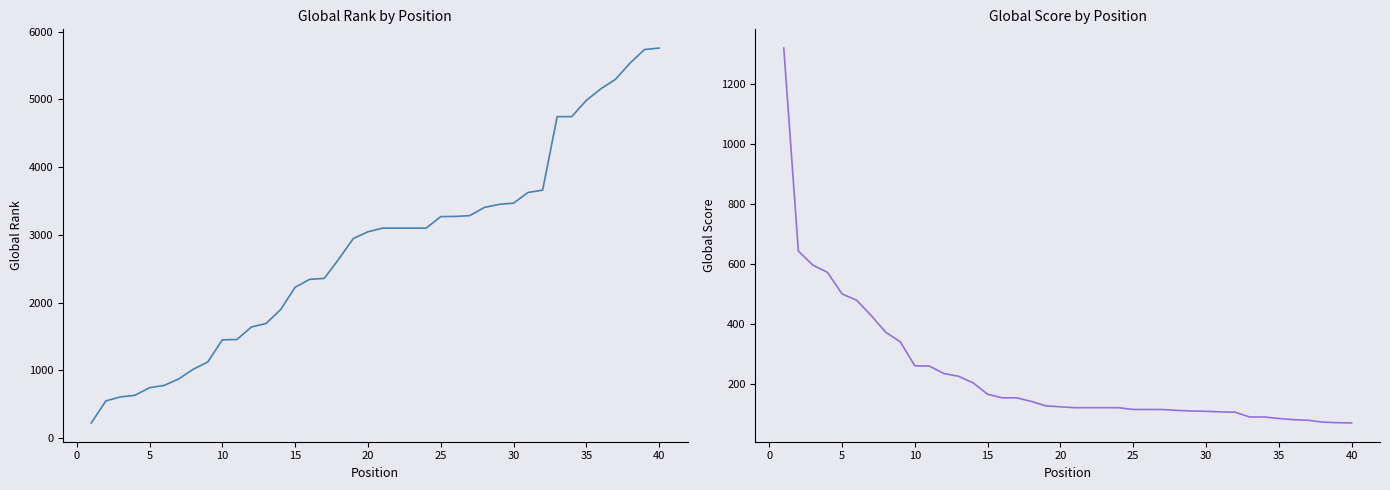

What is the minimum value shown in the chart?

69